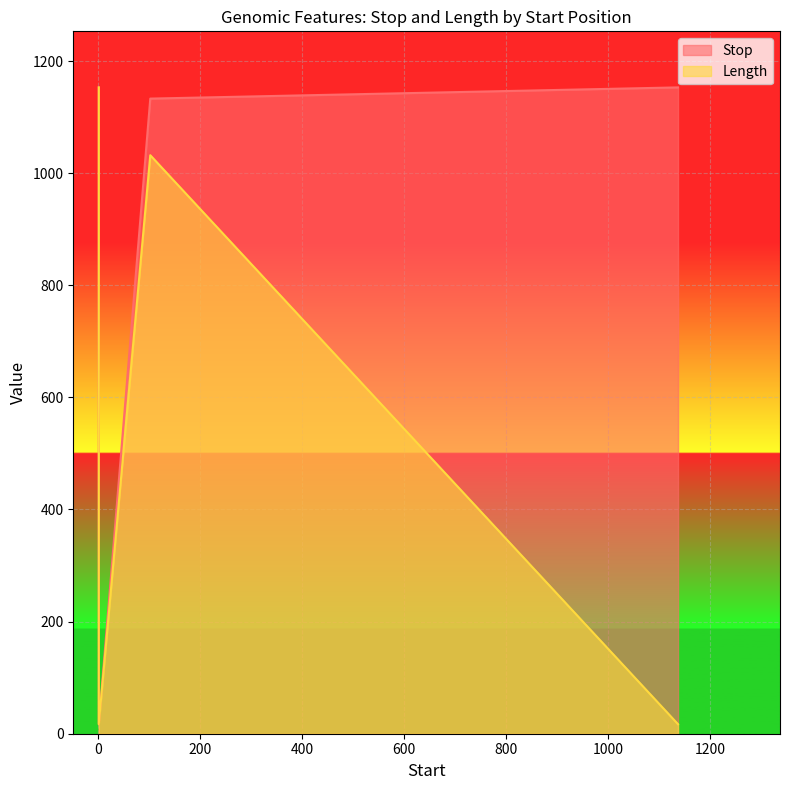

Which category has the lowest value in the Length series?

1